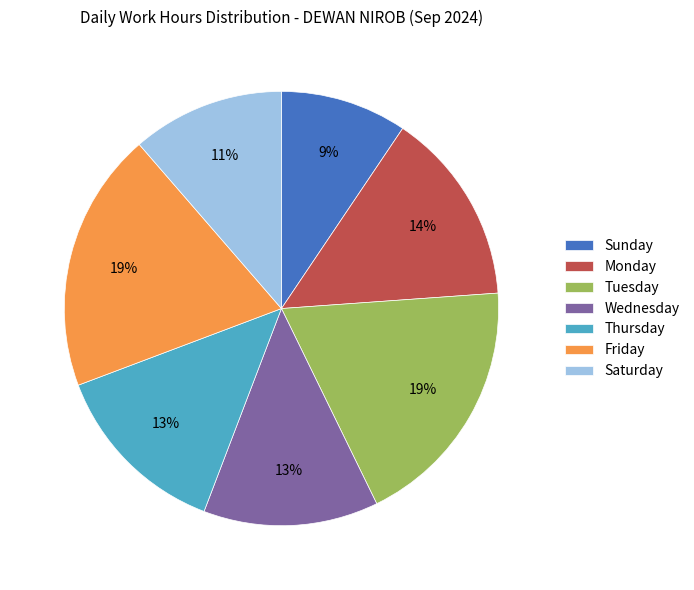

To the nearest percent, what portion does Saturday represent?

11%